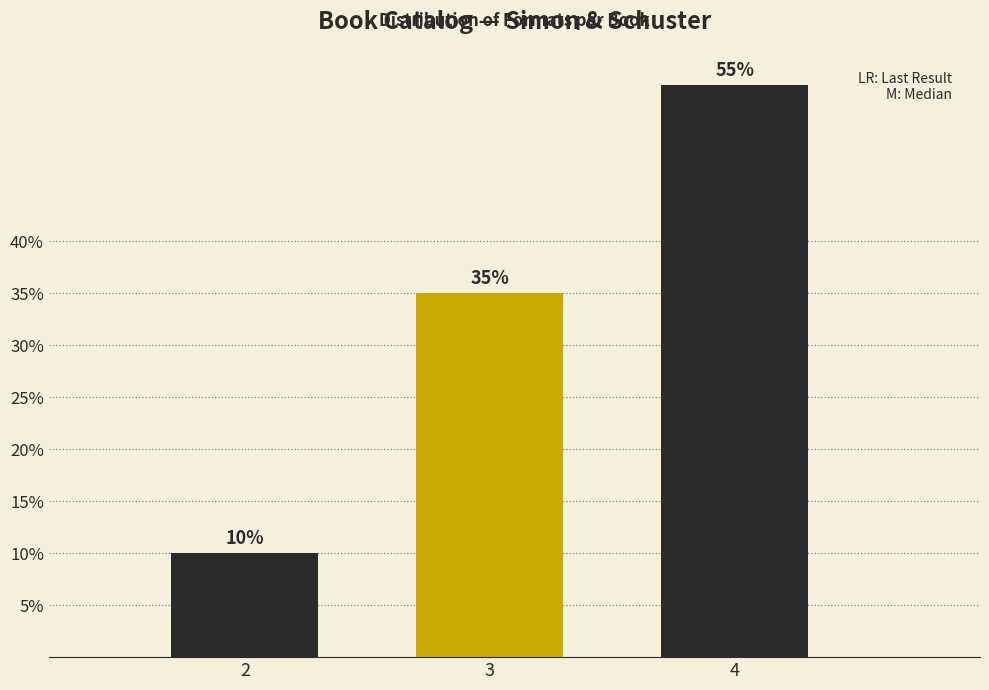

Reading left to right, list all the values displayed in this chart.

2=10.0	3=35.0	4=55.0